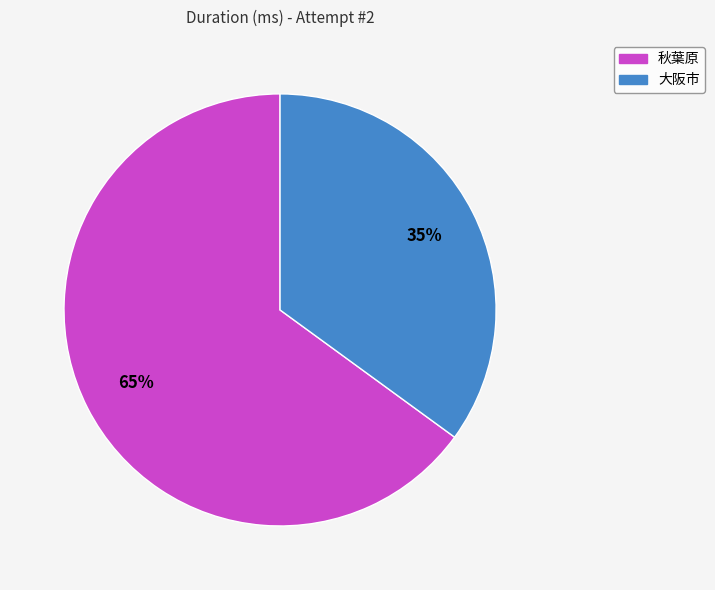

Which category accounts for the majority?

秋葉原